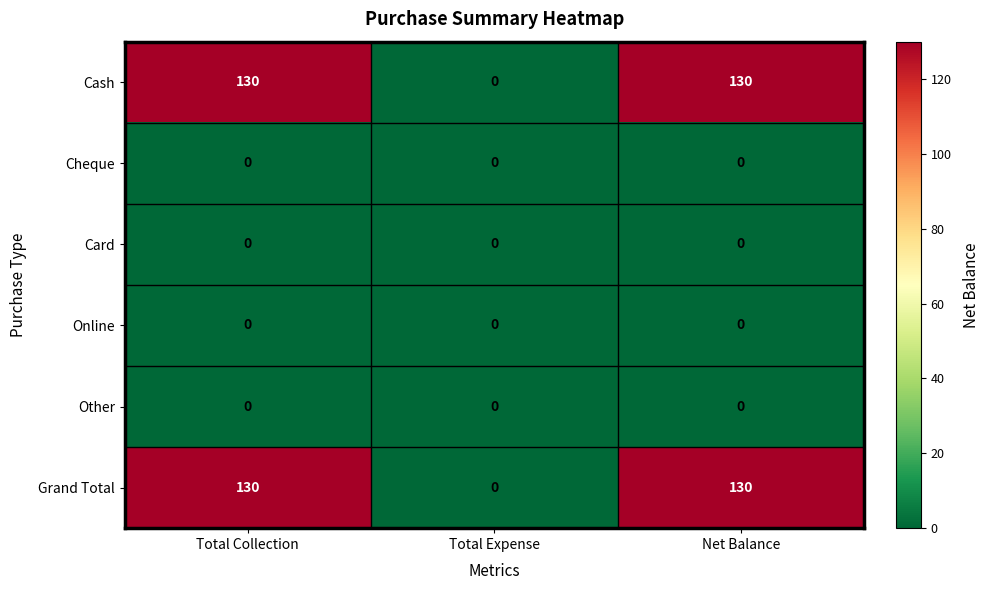

What is the difference between the Grand Total values at Total Collection and Total Expense?

130